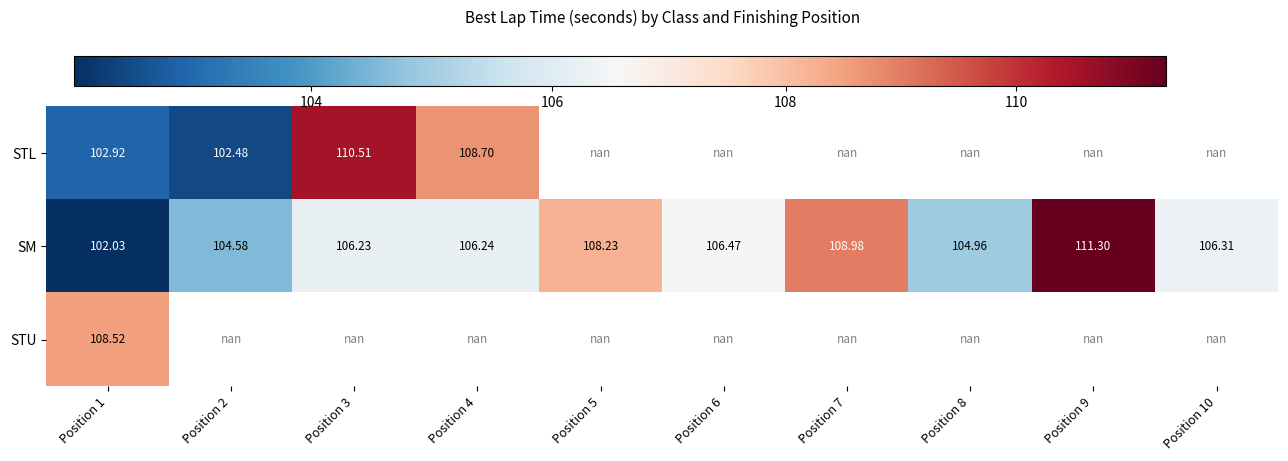

What is the sum of all SM values?

1065.3